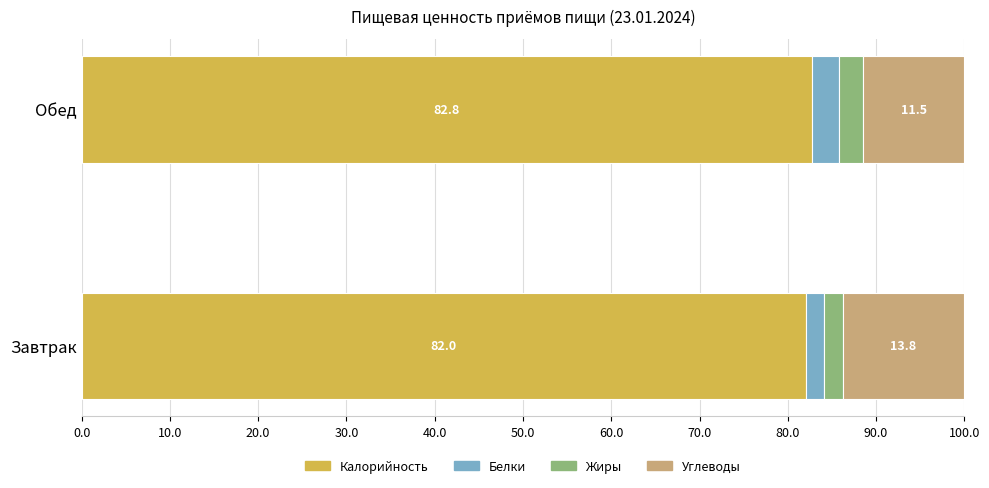

What is the average value of the Калорийность series?

82.4